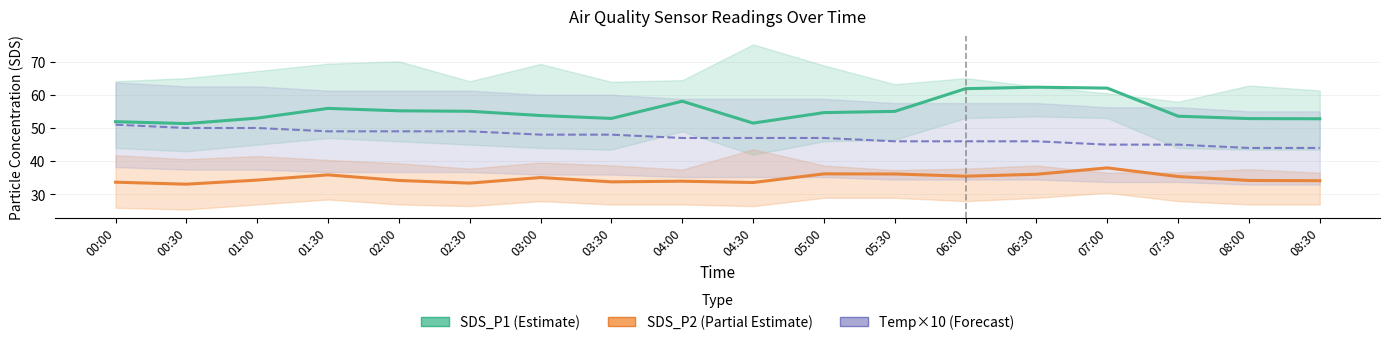

What are all the series names shown in the legend?

SDS_P1 (Estimate), SDS_P2 (Partial Estimate), Temp×10 (Forecast)